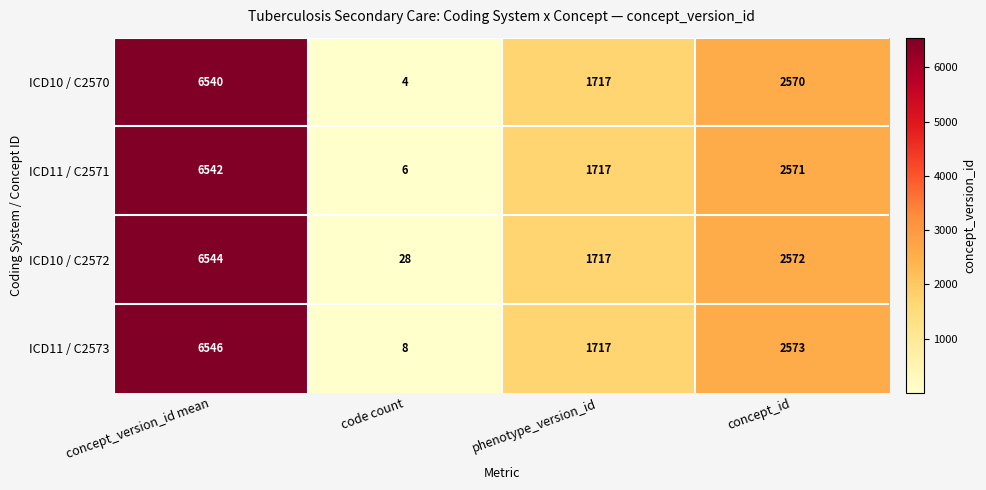

Reading left to right, transcribe all the data shown in this chart.

ICD10 / C2570: concept_version_id mean=6540	code count=4	phenotype_version_id=1717	concept_id=2570
ICD11 / C2571: concept_version_id mean=6542	code count=6	phenotype_version_id=1717	concept_id=2571
ICD10 / C2572: concept_version_id mean=6544	code count=28	phenotype_version_id=1717	concept_id=2572
ICD11 / C2573: concept_version_id mean=6546	code count=8	phenotype_version_id=1717	concept_id=2573